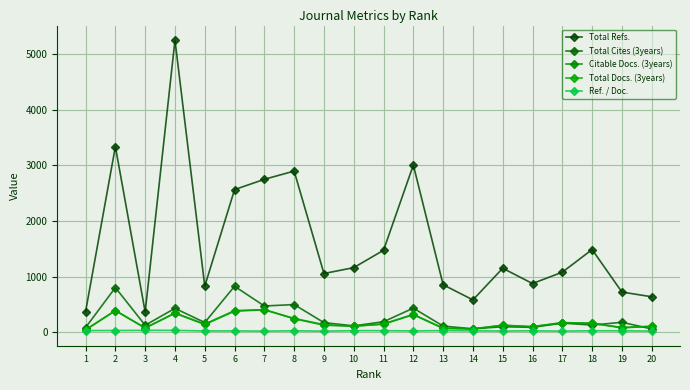

Does the chart have visible grid lines?

Yes